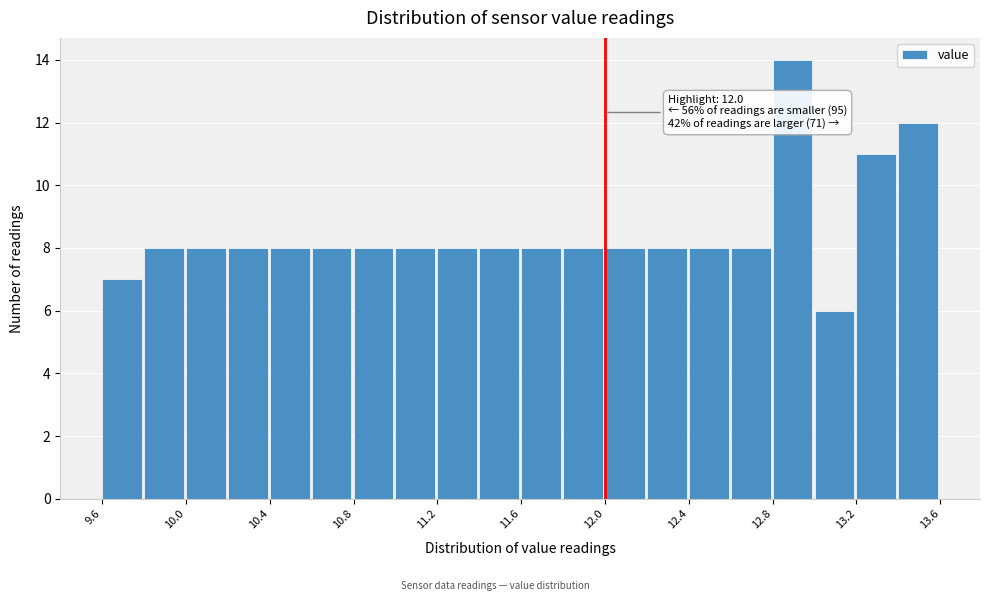

Which range on the x-axis has the tallest bar?

12.8 to 13.0